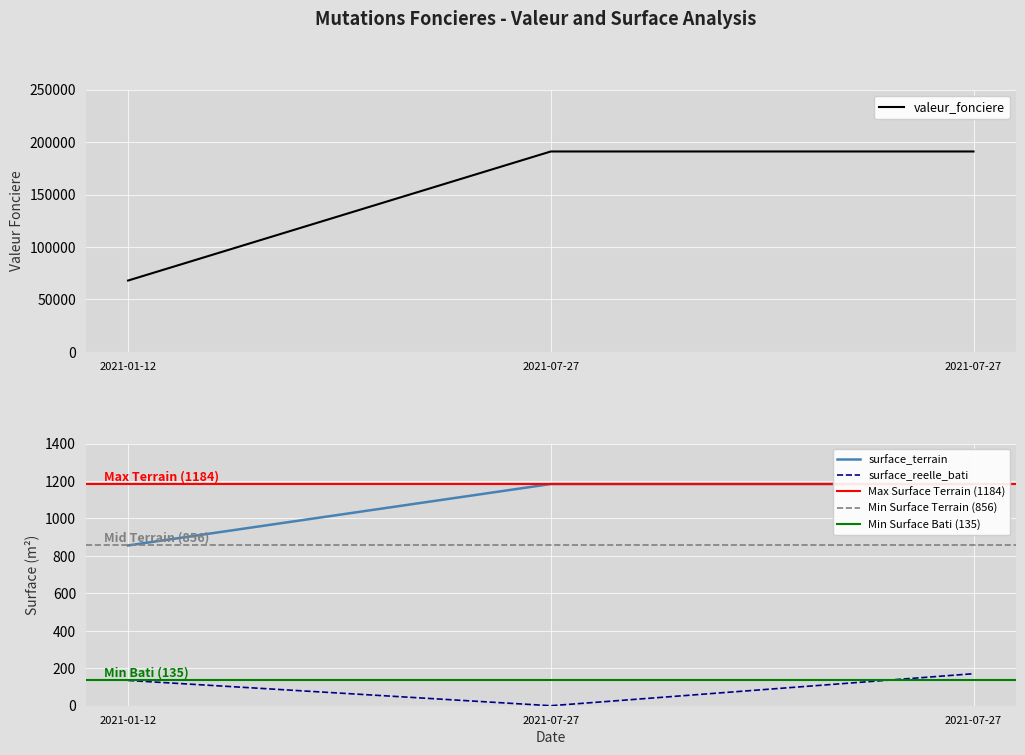

Is it true that surface_reelle_bati equals 135 at 2021-01-12?

True